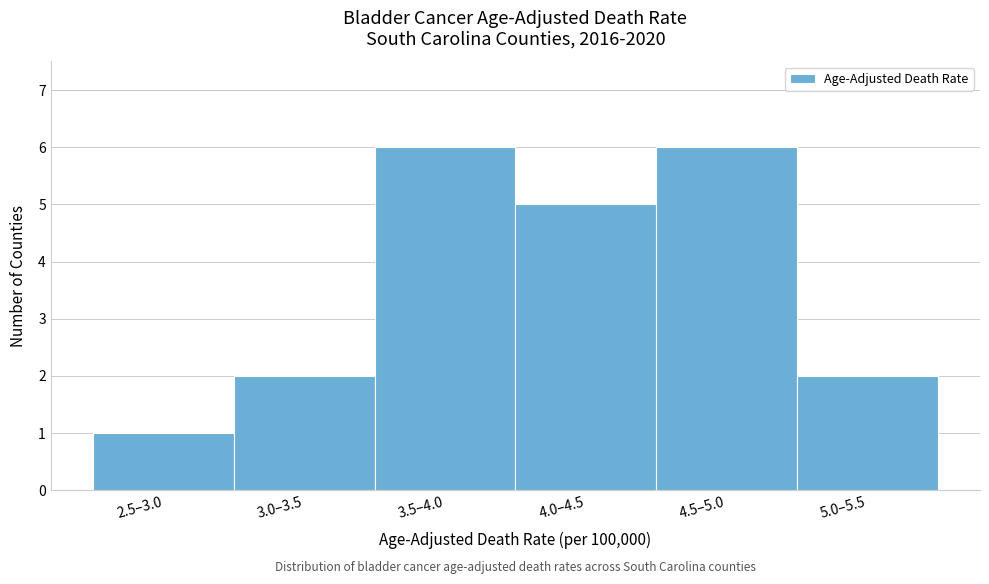

Reading left to right, extract all data points from this chart.

2.5–3.0=1	3.0–3.5=2	3.5–4.0=6	4.0–4.5=5	4.5–5.0=6	5.0–5.5=2